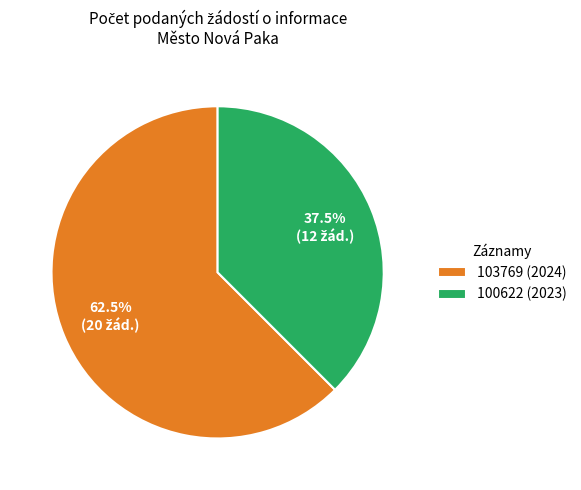

How many segments does this pie chart have?

2